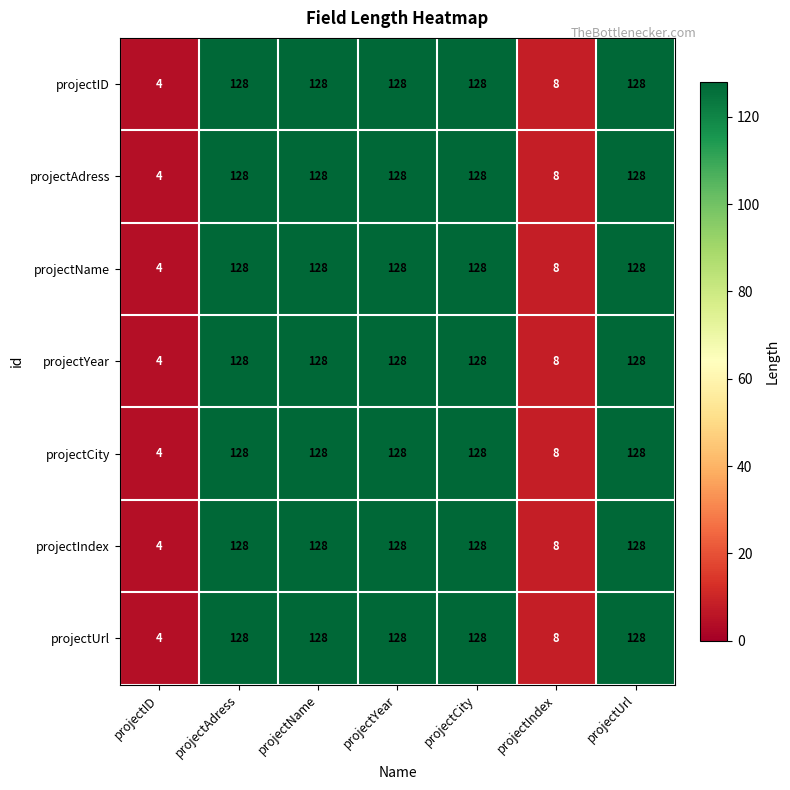

At how many categories does at least one series exceed 59?

5